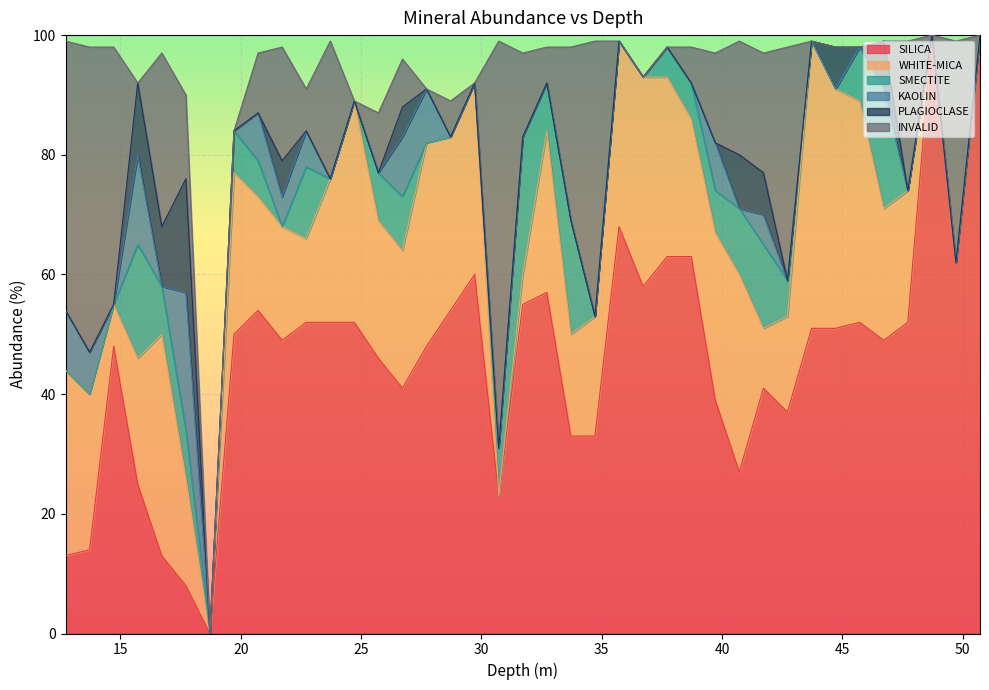

What position from the right is 27.72?

24